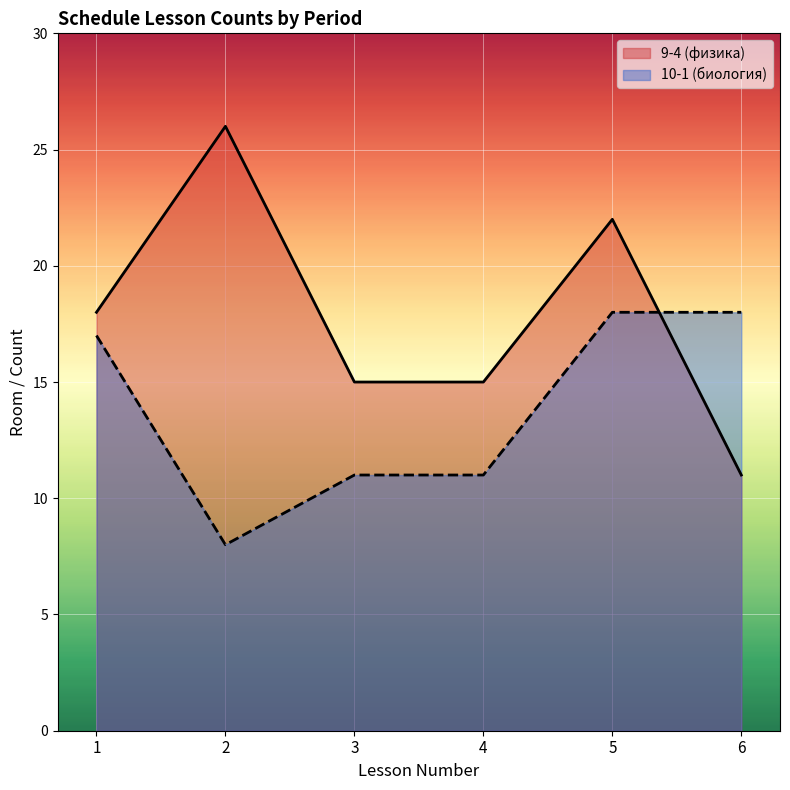

What is the average value of the 10-1 (биология) series?

14